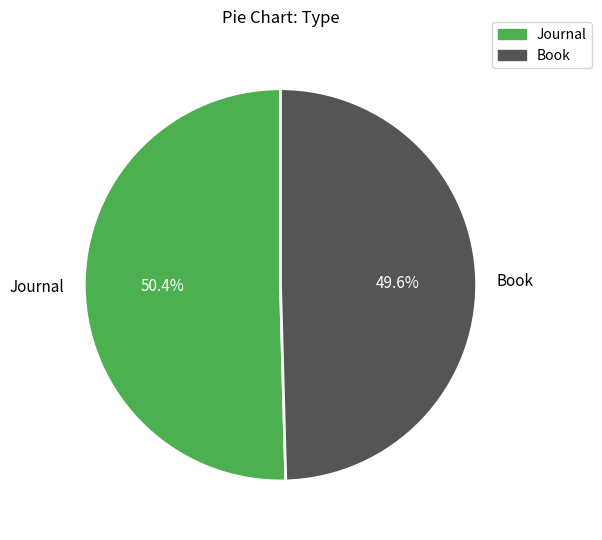

To the nearest percent, what is the average slice percentage?

50%